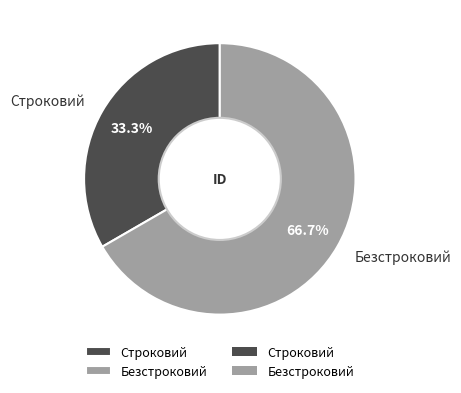

Which slice is the smallest?

Строковий